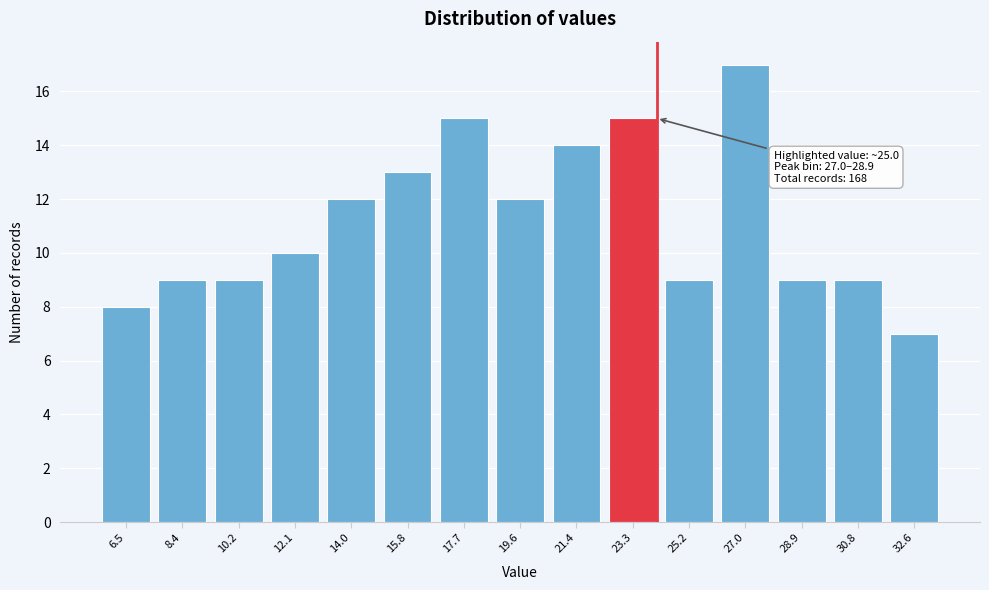

Reading left to right, what are all the values shown in this chart?

8	9	9	10	12	13	15	12	14	15	9	17	9	9	7